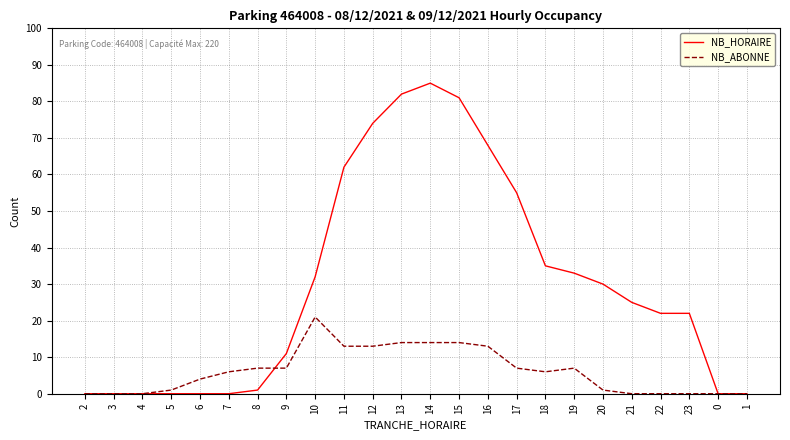

What position from the left is 3?

2